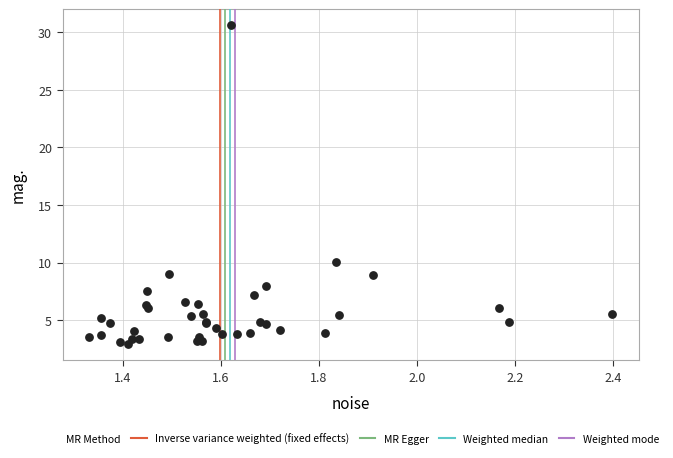

What Y value in the scatter plot is closest to 16?

10.1